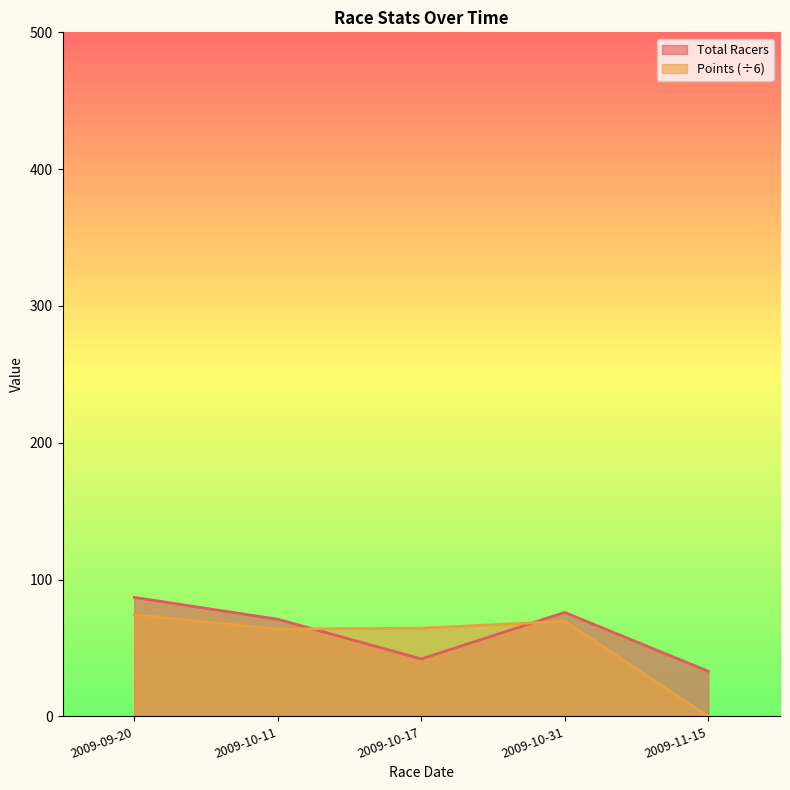

What is the spread (max minus min) of values at 2009-10-11?

7.2